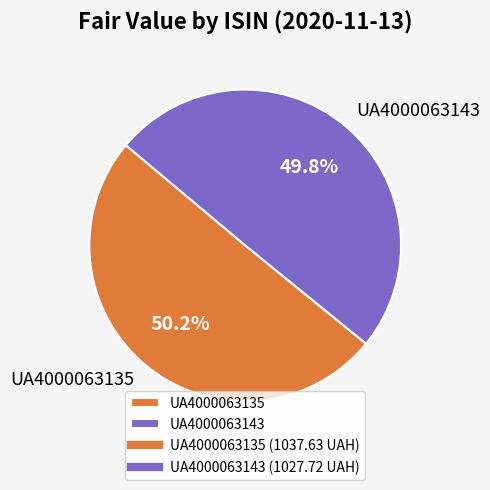

Does any single category account for the majority?

Yes